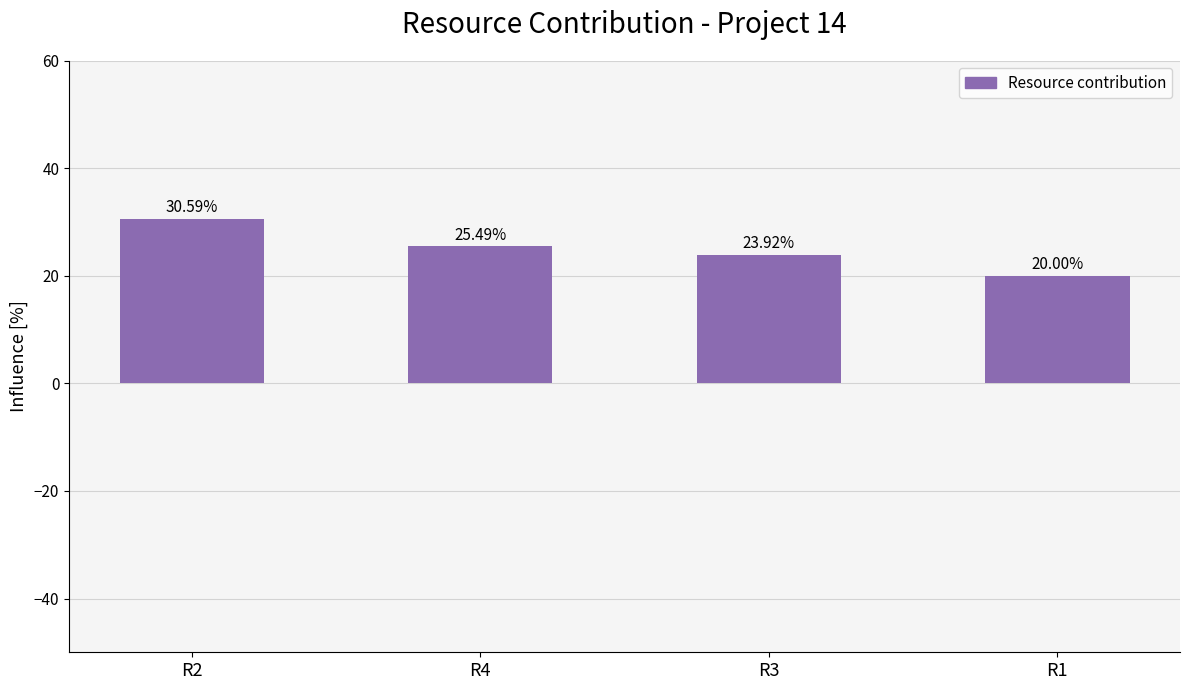

Reading left to right, transcribe all the data shown in this chart.

30.6	25.5	23.9	20.0